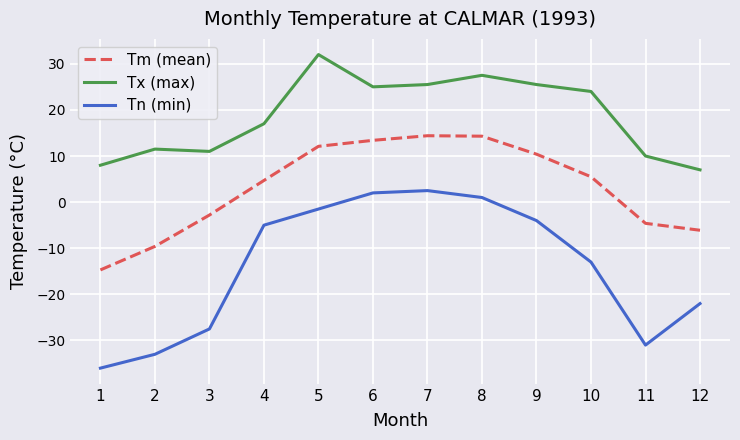

True or false: Tm (mean) and Tn (min) cross at least once.

False